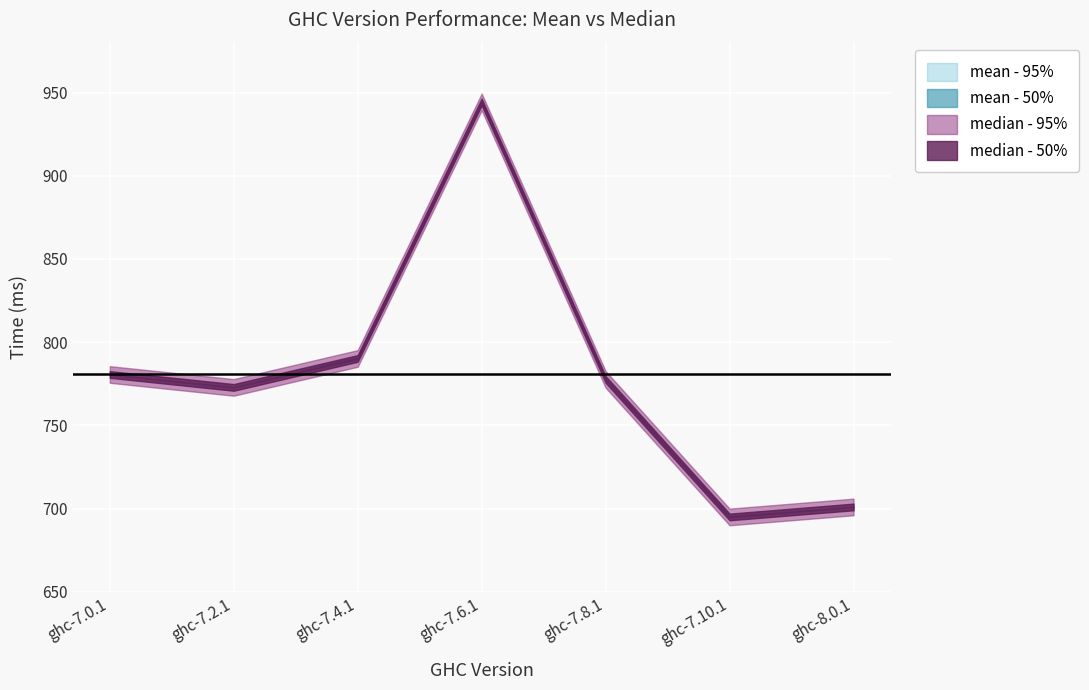

Where does the median series first go above 777?

ghc-7.0.1